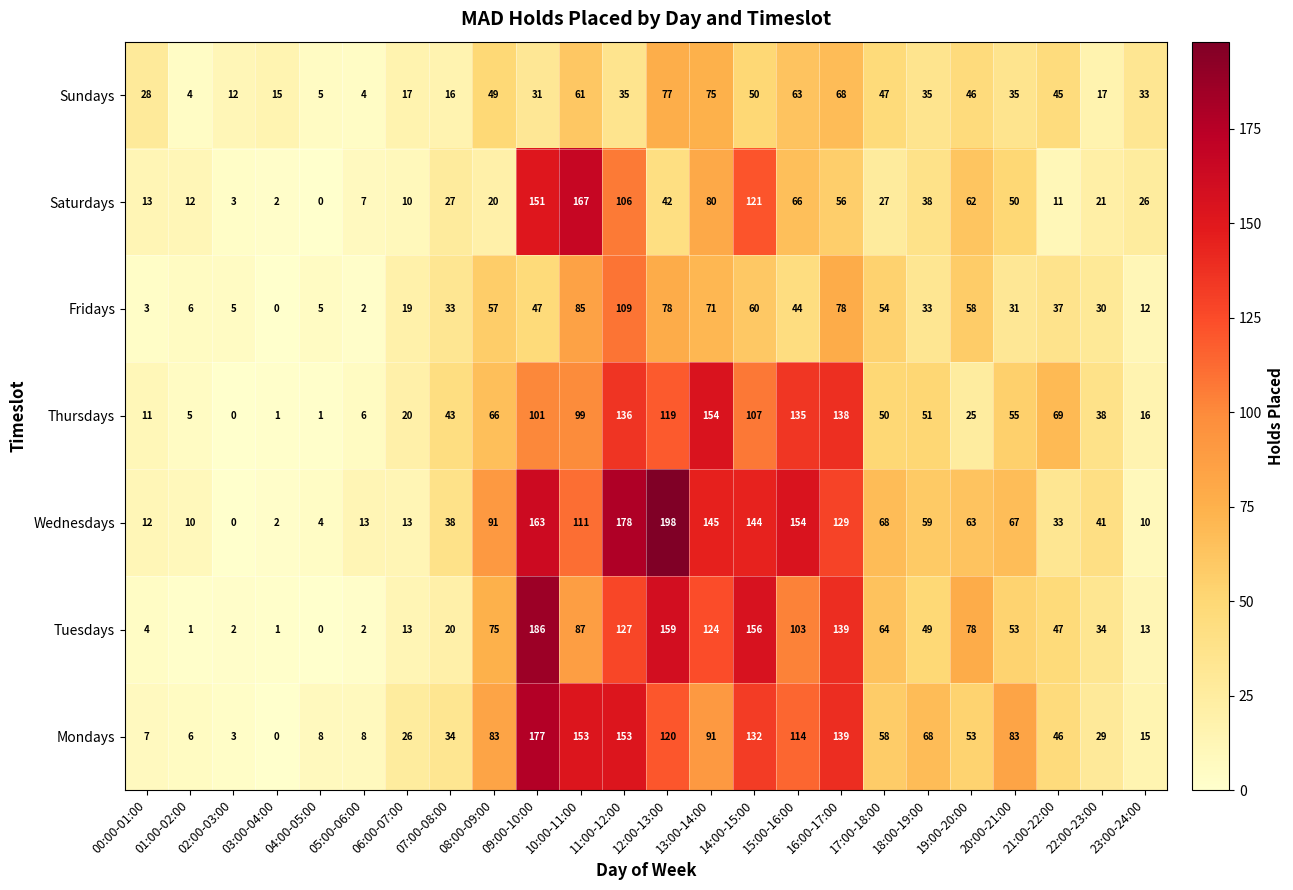

How many values in Fridays are above zero?

23